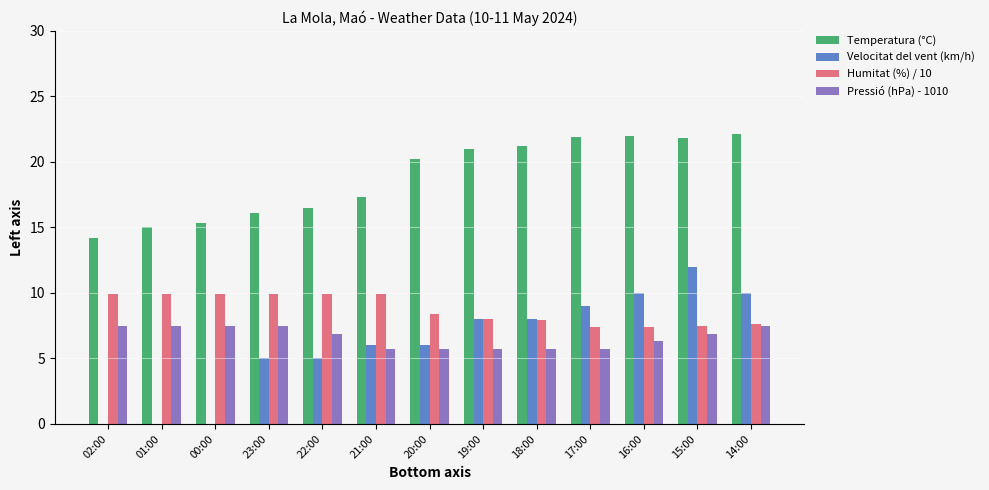

How many groups of bars are there?

13